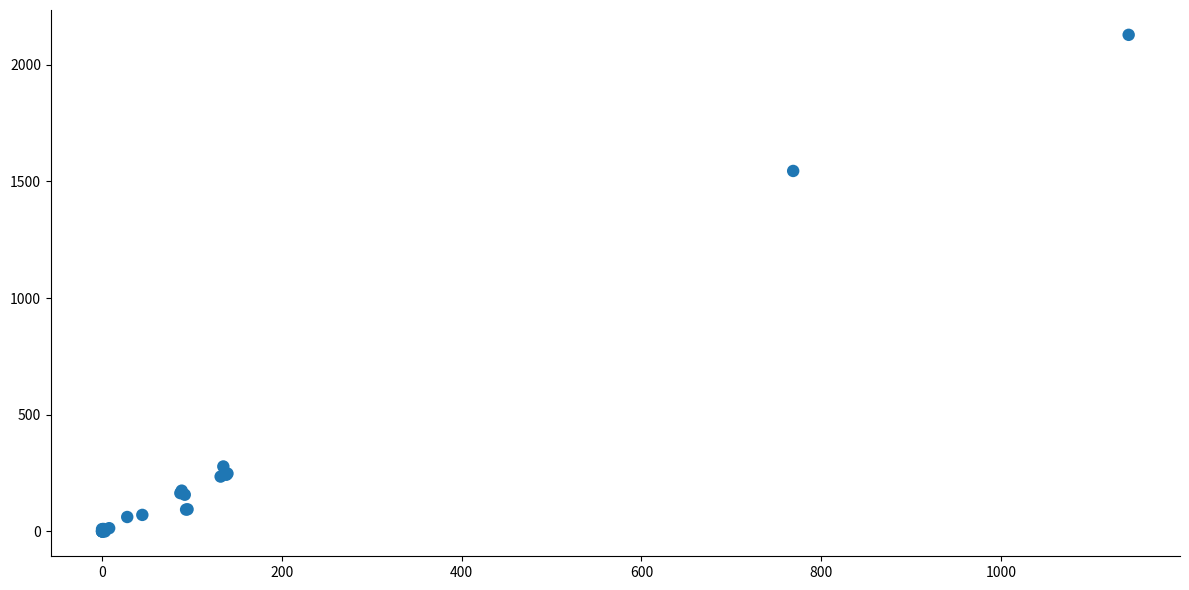

What Y value in the scatter plot is closest to 1063?

1544.5